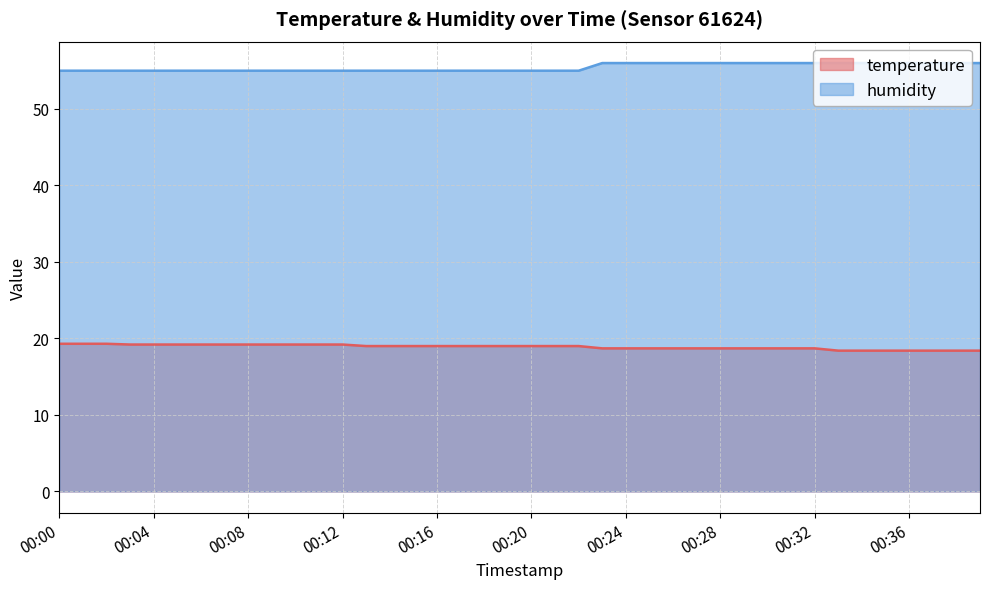

At 00:28, list the series in order from largest to smallest.

humidity, temperature